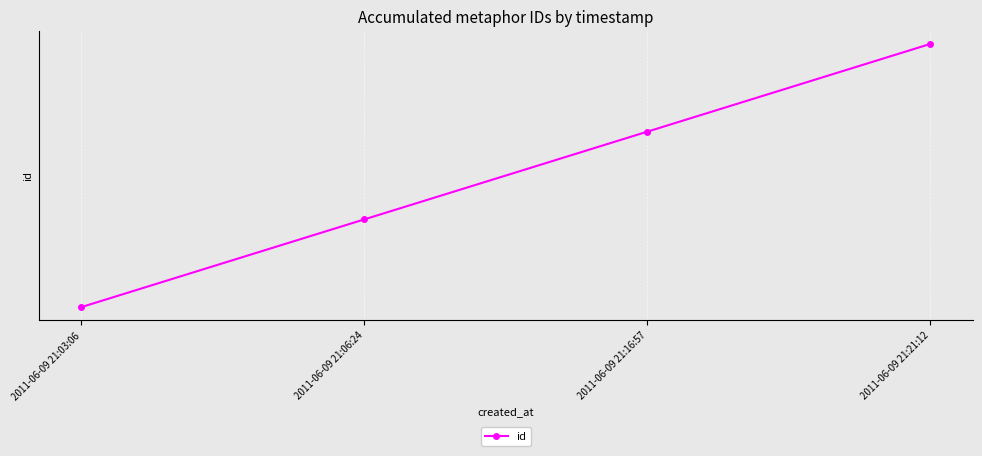

List the labels in order of value, largest first.

2011-06-09 21:21:12, 2011-06-09 21:16:57, 2011-06-09 21:06:24, 2011-06-09 21:03:06